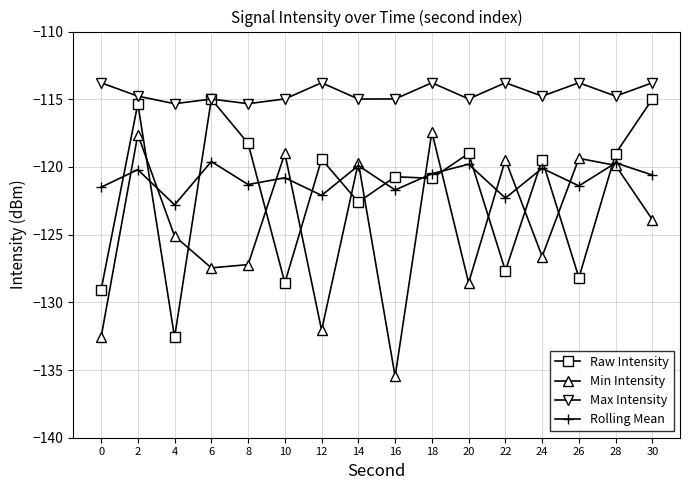

What is the maximum value for Raw Intensity?

-115.0